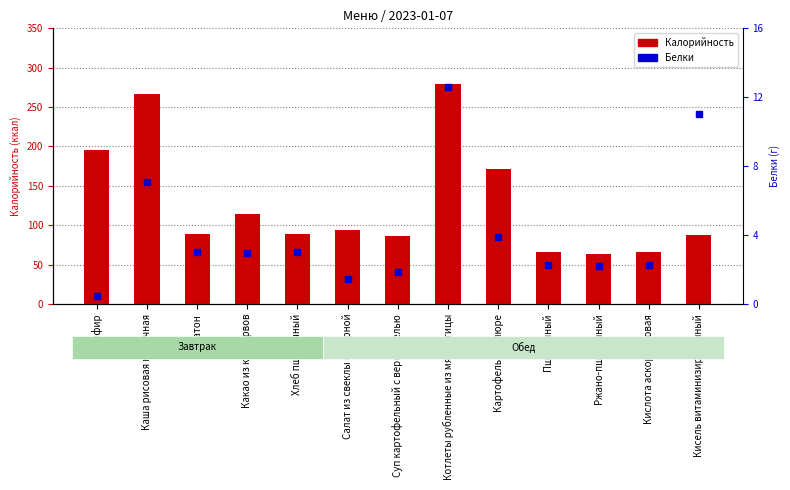

At how many categories does at least one series exceed 27?

13